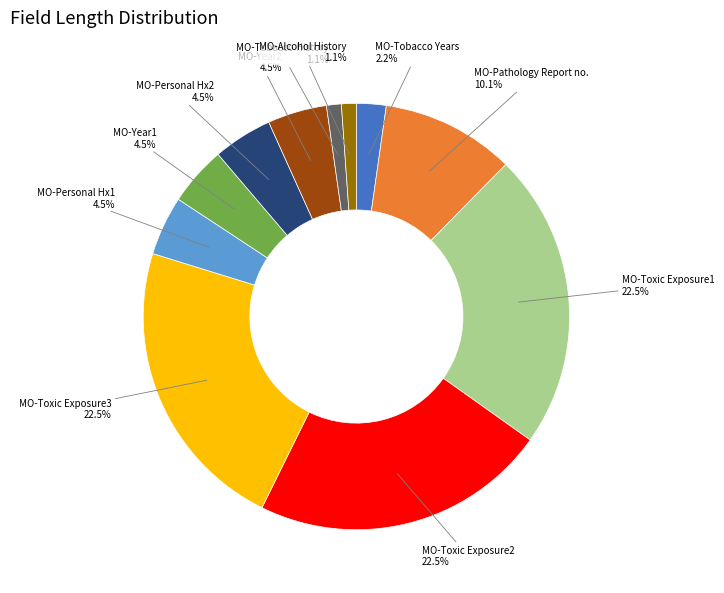

How many segments does this pie chart have?

11